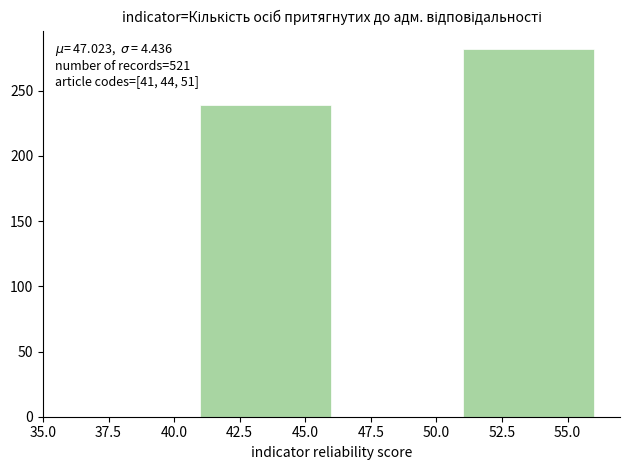

Over which range of the x-axis is the bar tallest?

51 to 56